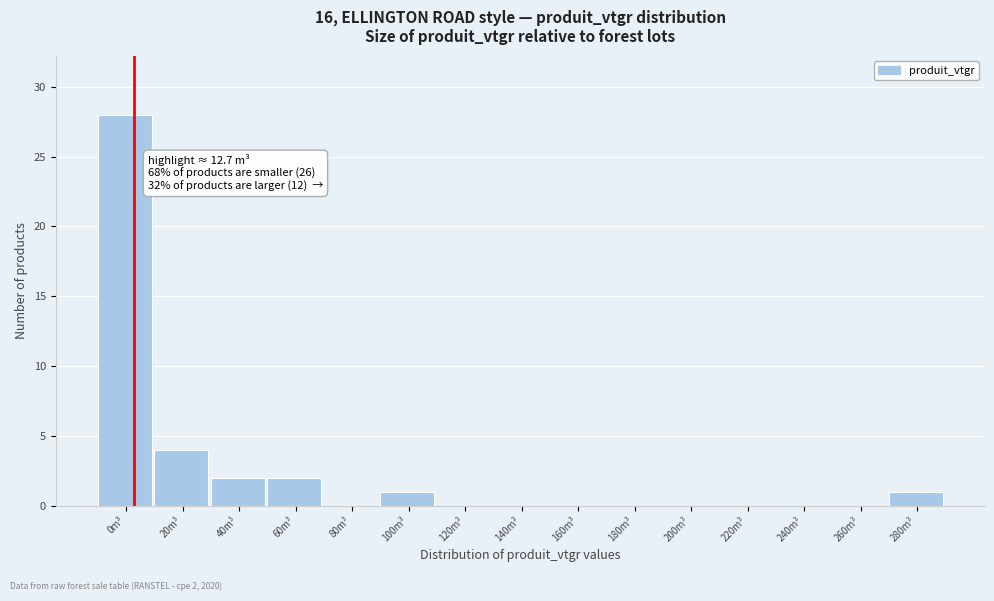

Reading right to left, what are all the values shown in this chart?

280m³=1	260m³=0	240m³=0	220m³=0	200m³=0	180m³=0	160m³=0	140m³=0	120m³=0	100m³=1	80m³=0	60m³=2	40m³=2	20m³=4	0m³=28